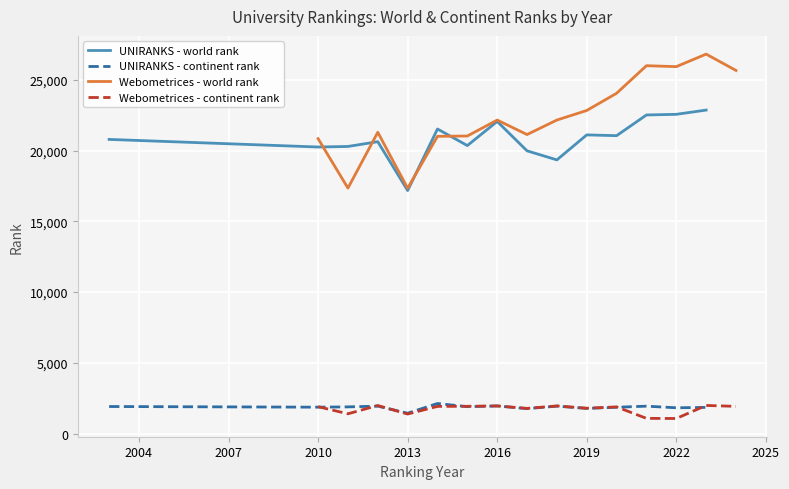

Which series ends up on top after the final intersection of Webometrices - world rank and UNIRANKS - world rank?

Webometrices - world rank